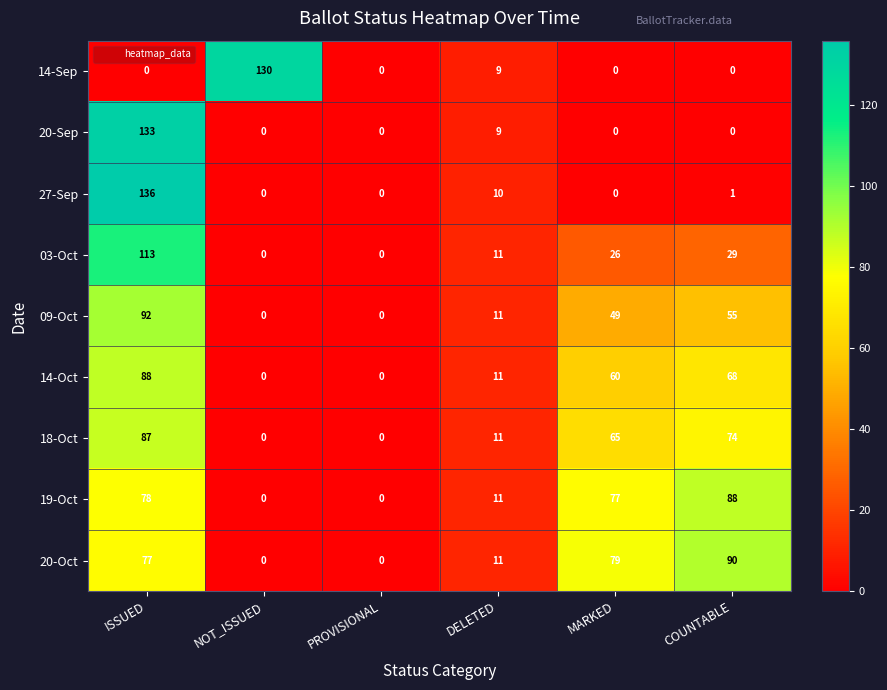

What is the difference between the second highest and second lowest values in the 27-Sep series?

10